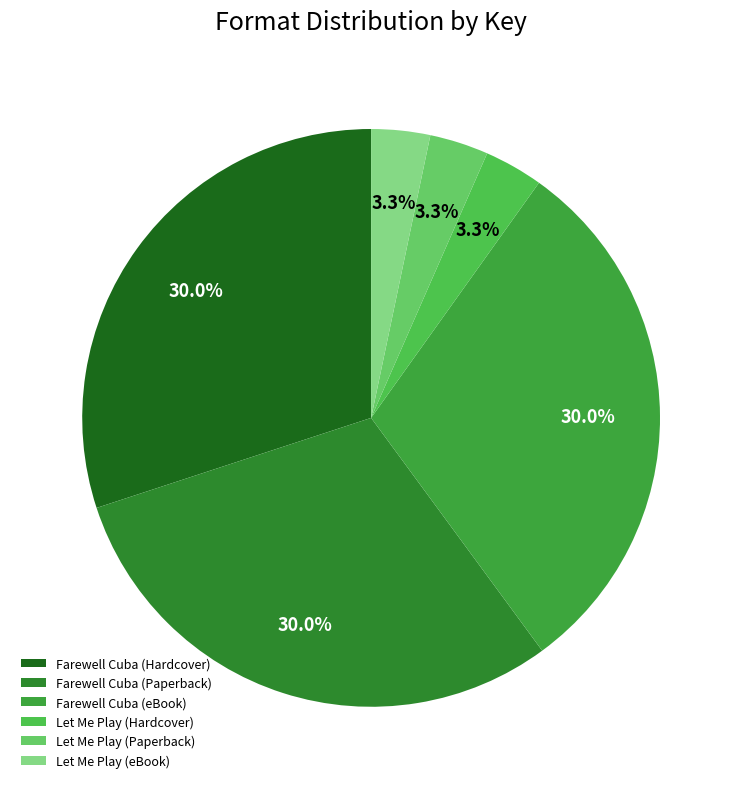

To the nearest percent, what percentage of the pie is Let Me Play (Paperback)?

3%